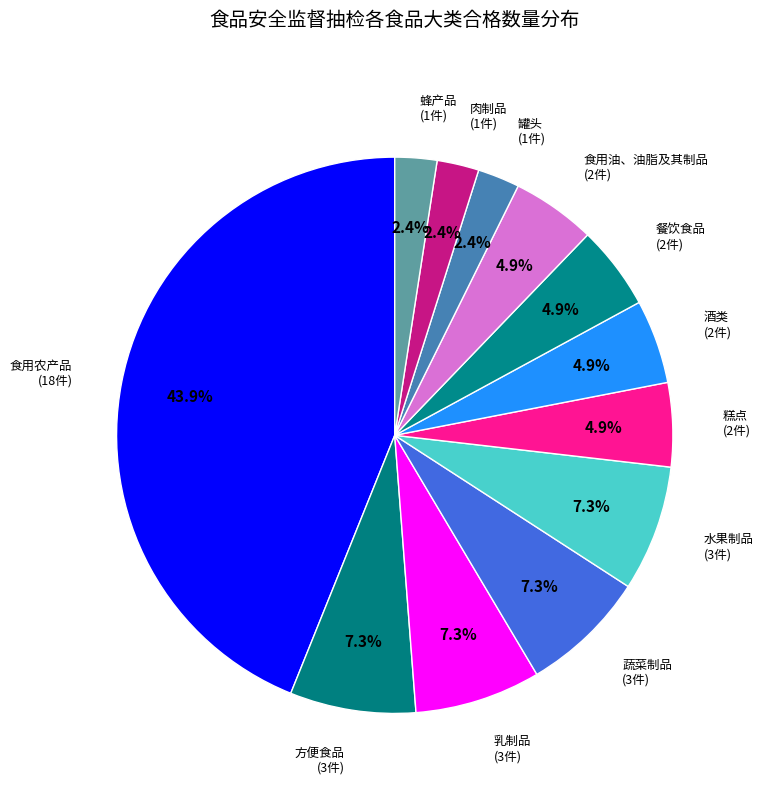

Combined, do 乳制品 and 肉制品 account for over 50%?

No